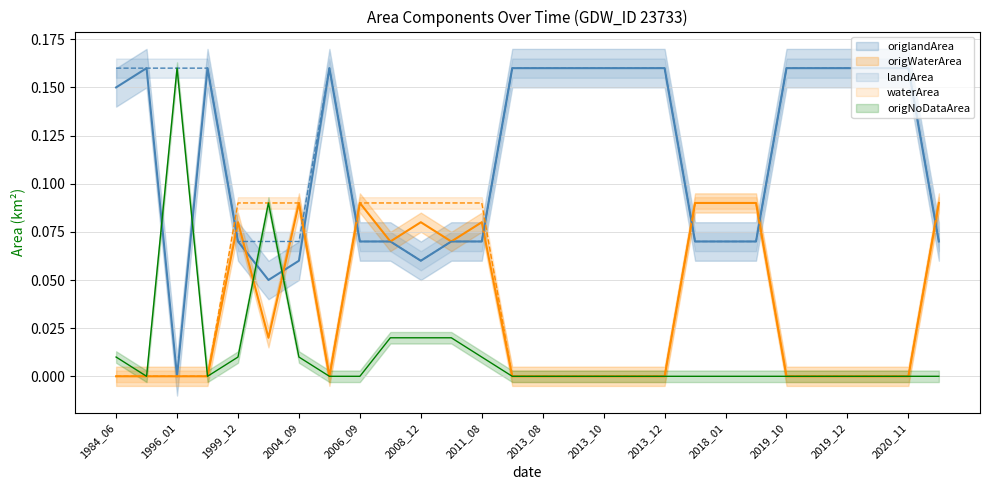

At how many categories does at least one series exceed 0?

28